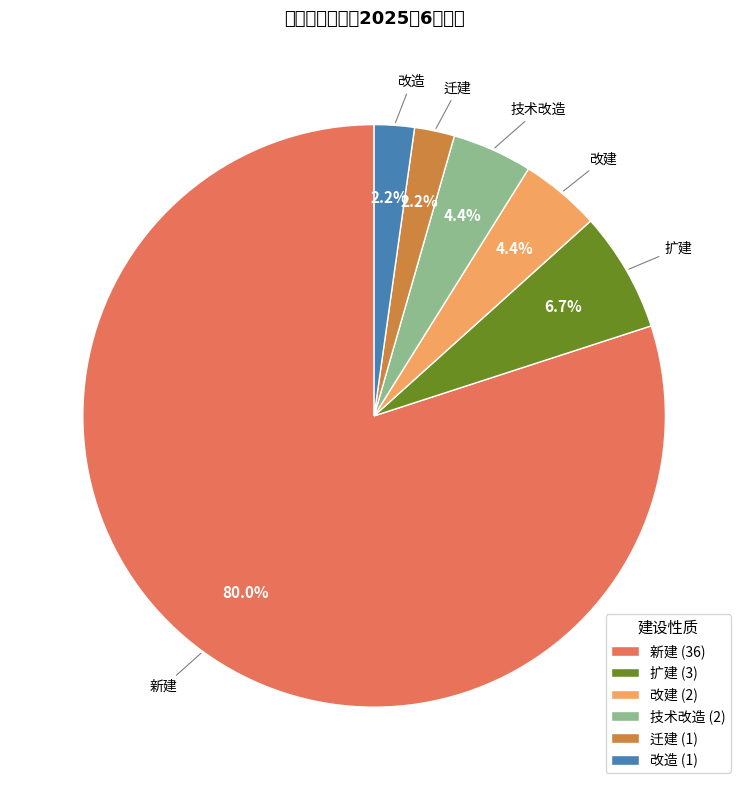

Between 迁建 and 新建, which is larger?

新建